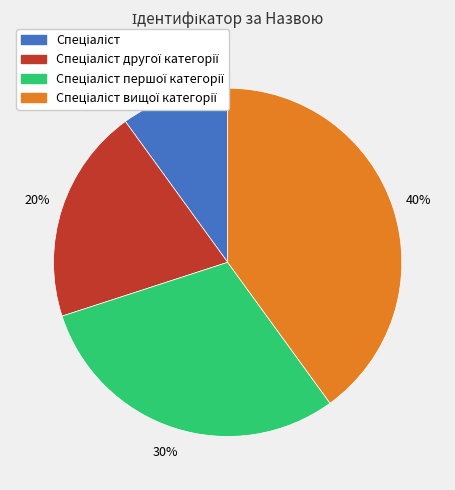

To the nearest percent, what is the average slice percentage?

25%